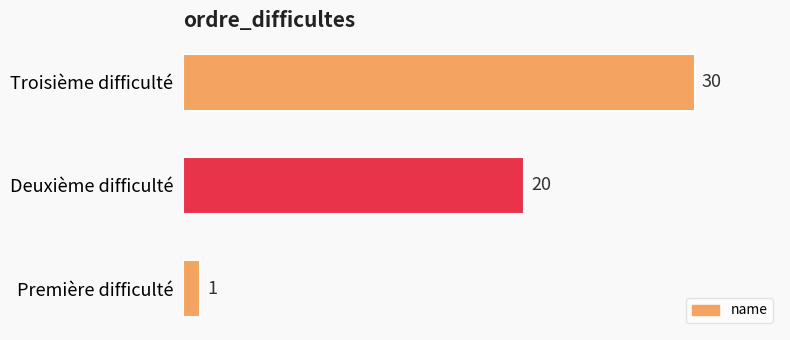

Rank the categories by value from highest to lowest.

Troisième difficulté, Deuxième difficulté, Première difficulté